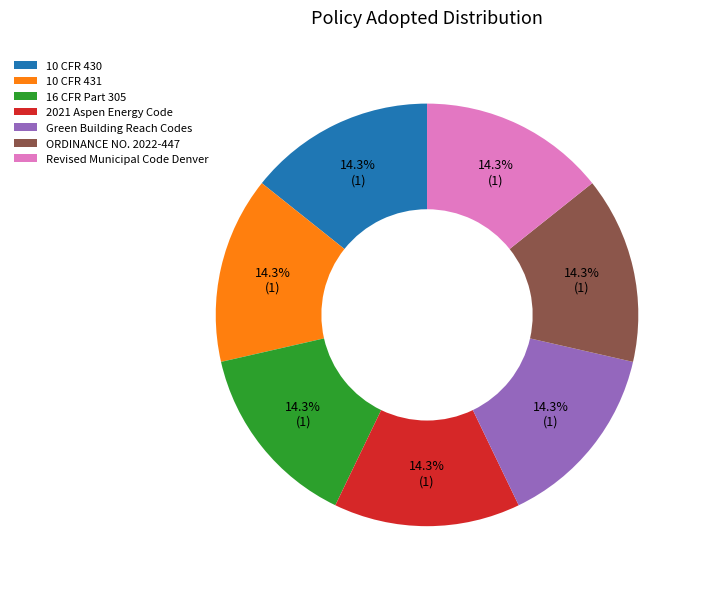

How many slices are in this pie chart?

7